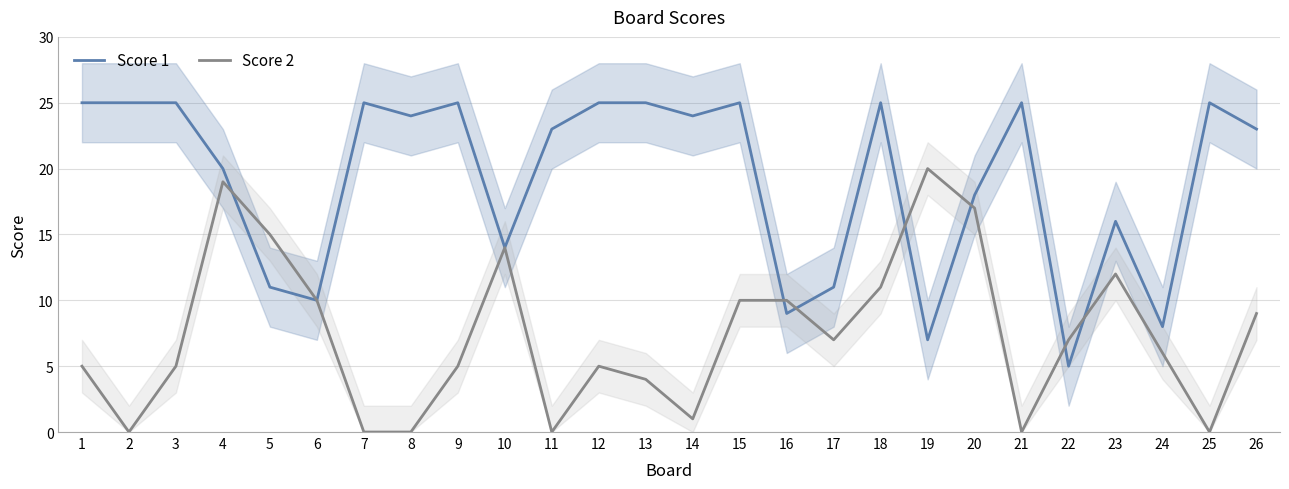

What are all the series names shown in the legend?

Score 1, Score 2